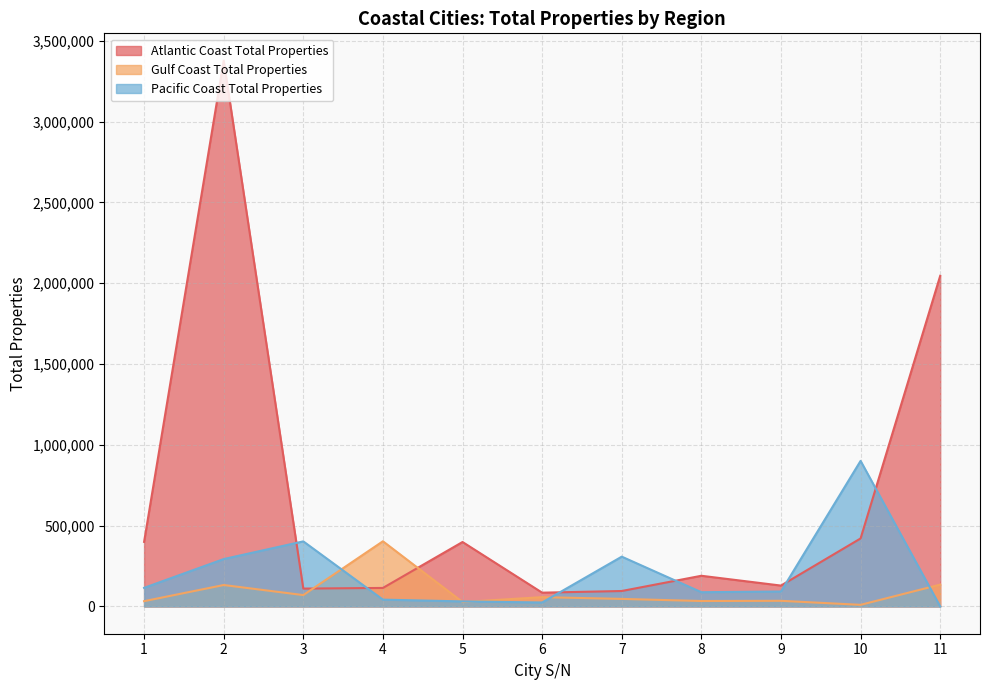

How many interior local peaks does the Atlantic Coast Total Properties series have?

3